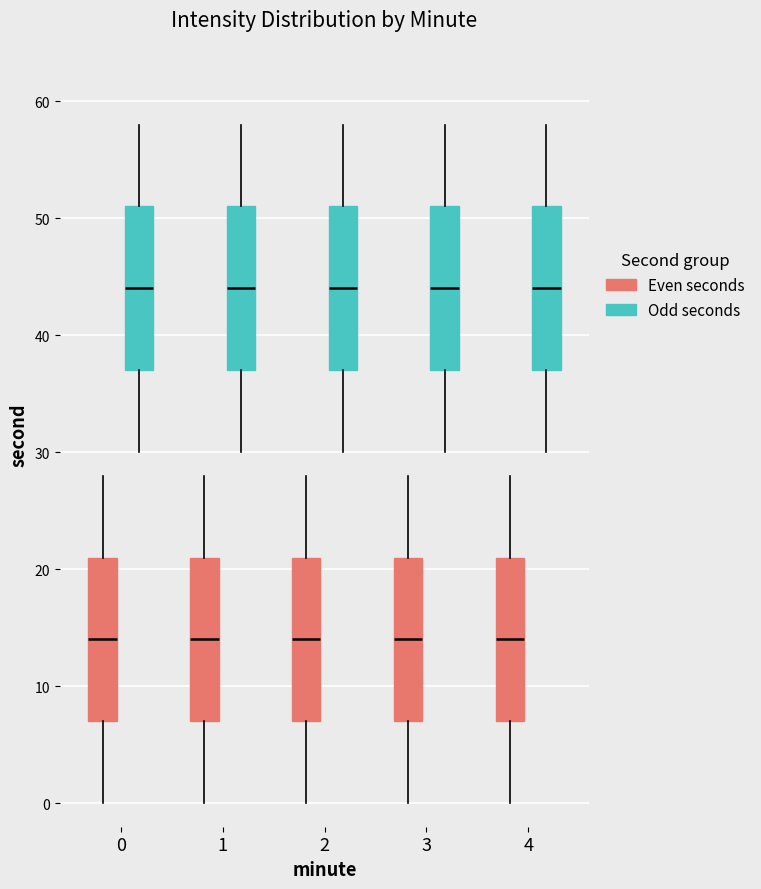

Where does the median line of the box for 4 (Even seconds) sit on the y-axis? The values are not printed on the chart, so give them approximately, as read against the axis.

14